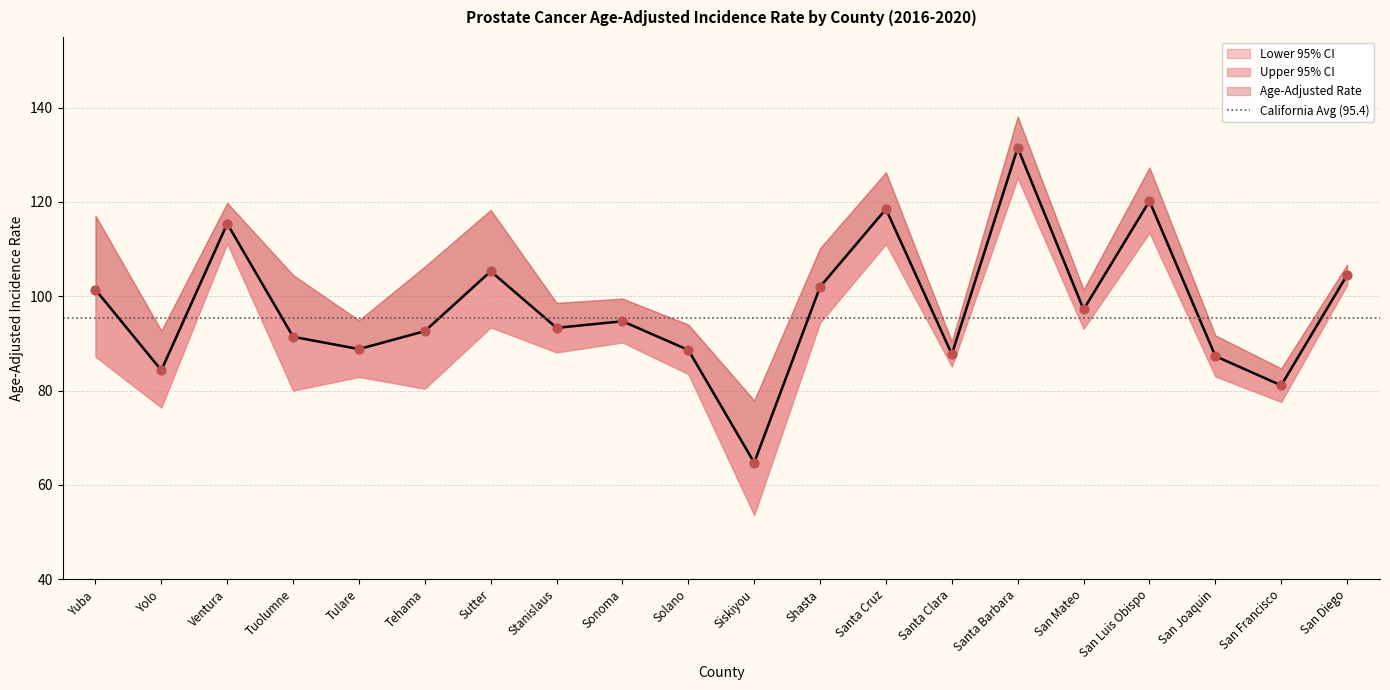

Is the value of Age-Adjusted Rate at San Diego greater than the value of Lower 95% CI at Solano?

Yes